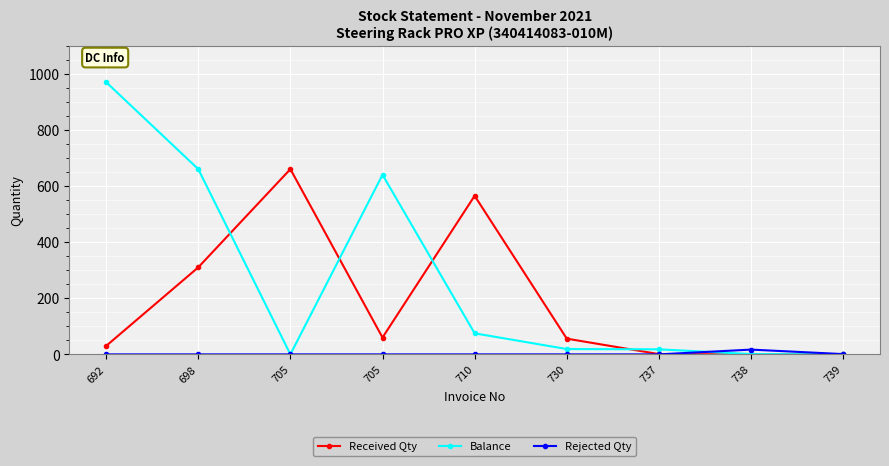

What is the difference between the maximum and minimum values in the Received Qty series?

660